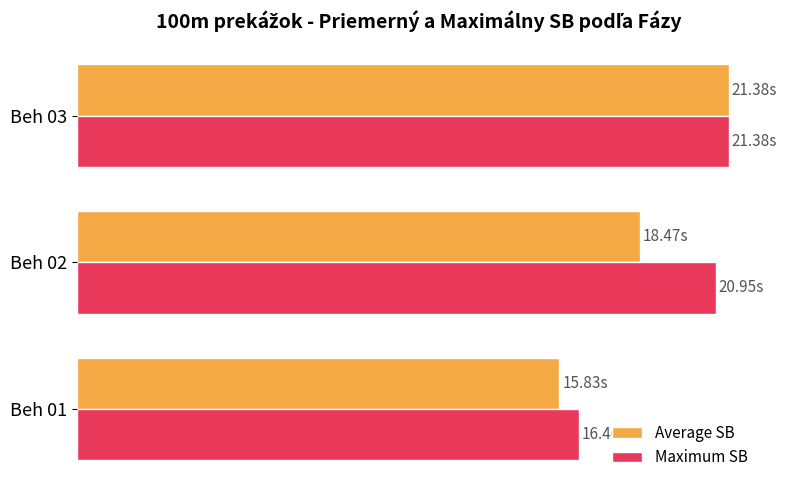

What are all the series names shown in the legend?

Average SB, Maximum SB